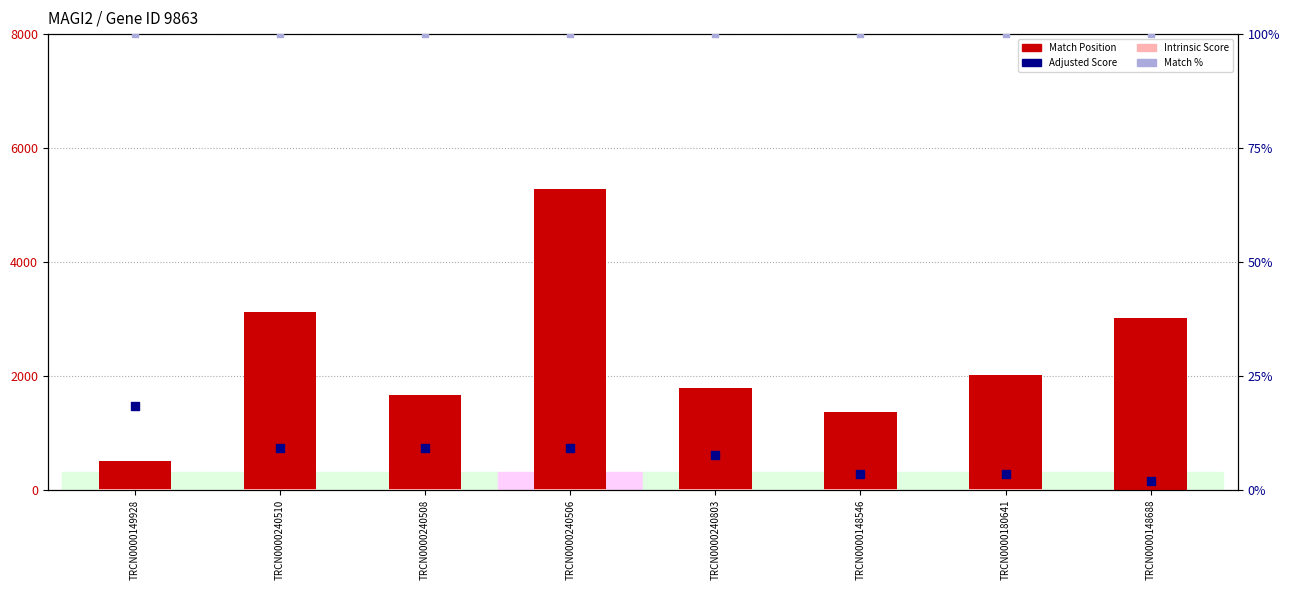

At how many categories does at least one series exceed 1334?

7